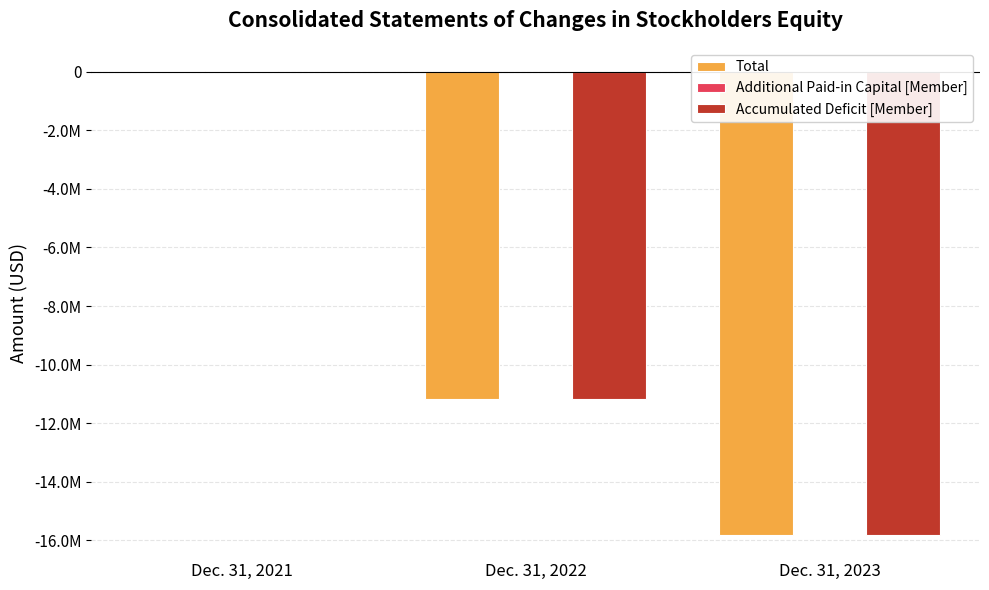

What is the spread (max minus min) of values at Dec. 31, 2021?

26043